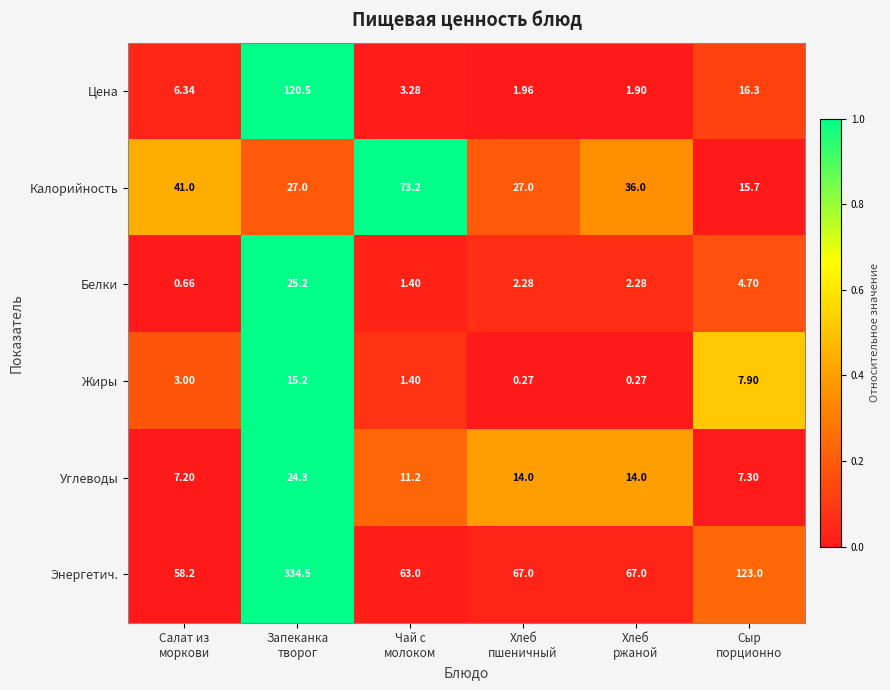

Rank the series by their maximum value, from highest to lowest.

Энергетич., Цена, Калорийность, Белки, Углеводы, Жиры